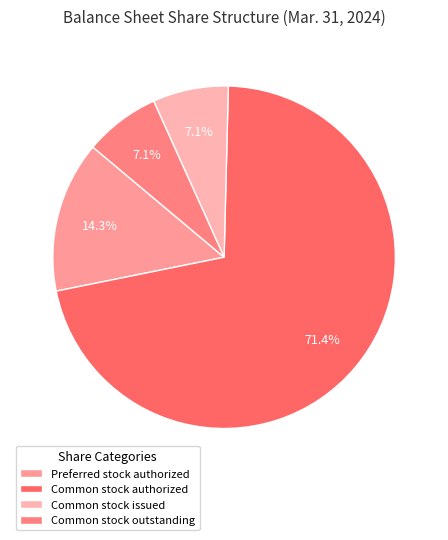

Rank the categories by value from lowest to highest.

Common stock issued, Common stock outstanding, Preferred stock authorized, Common stock authorized